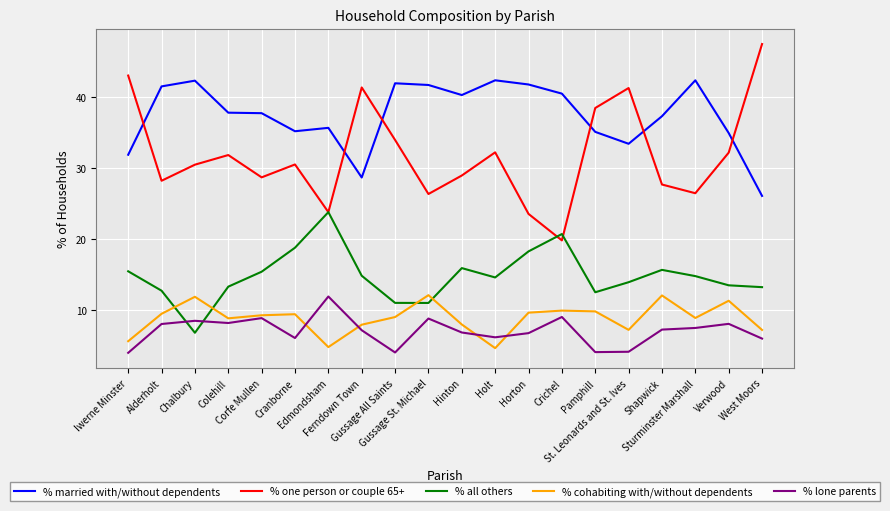

Rank the series at Sturminster Marshall from highest to lowest value.

% married with/without dependents, % one person or couple 65+, % all others, % cohabiting with/without dependents, % lone parents